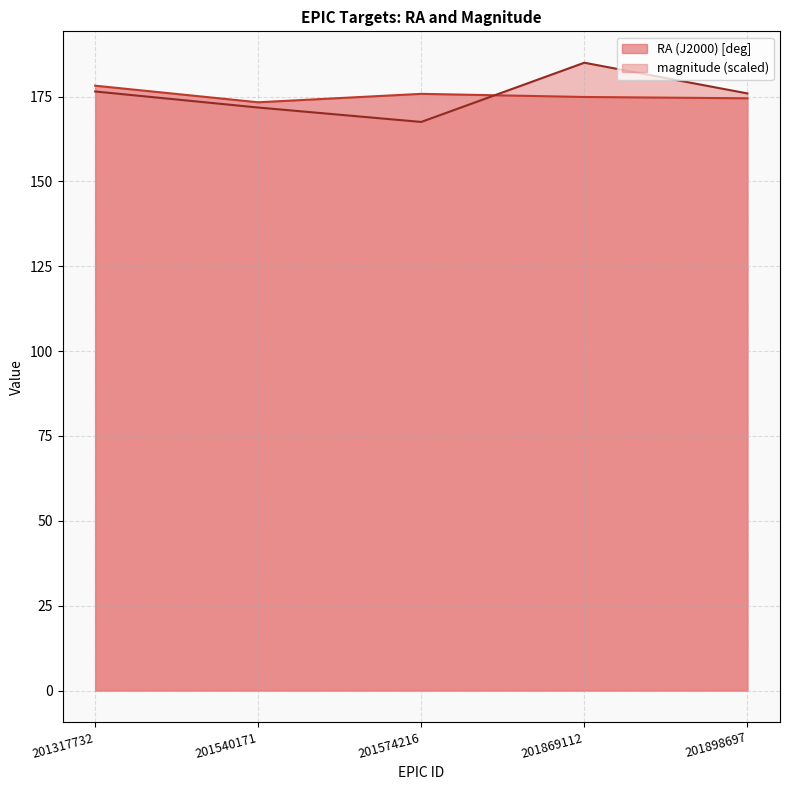

Which series has the largest range (max minus min)?

magnitude (scaled)